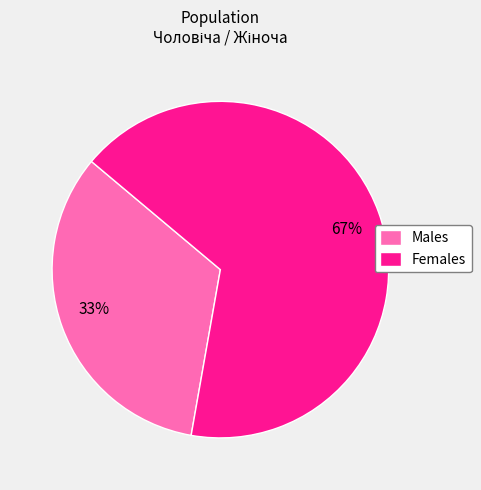

Combined, do Males and Females account for over 50%?

Yes